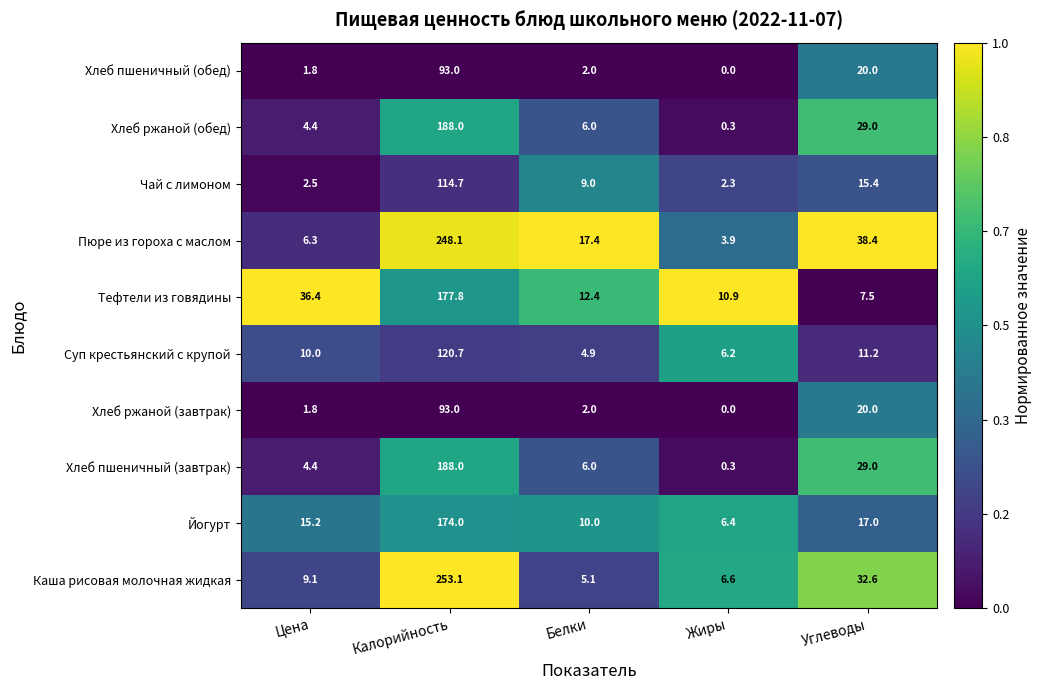

What is the difference between the Тефтели из говядины values at Углеводы and Белки?

4.9